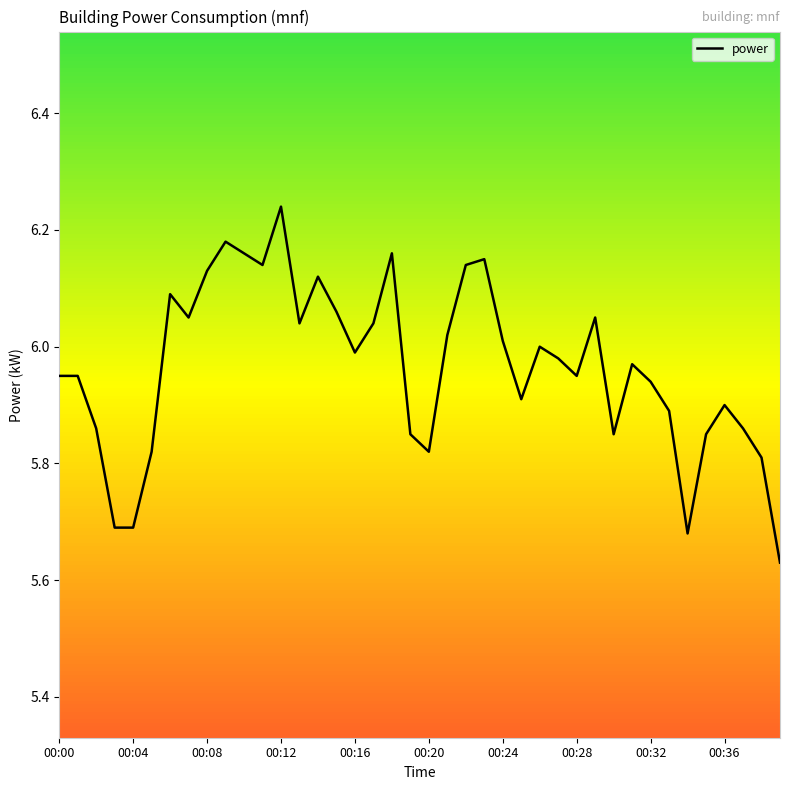

What is the difference between the maximum and minimum values?

0.6